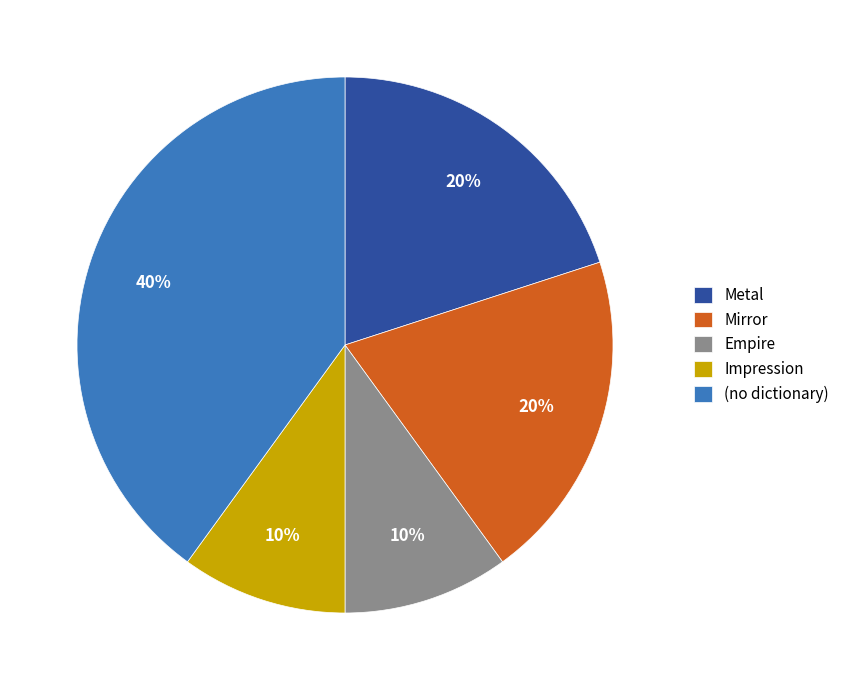

To the nearest percent, what is the combined percentage of Impression and Mirror?

30%